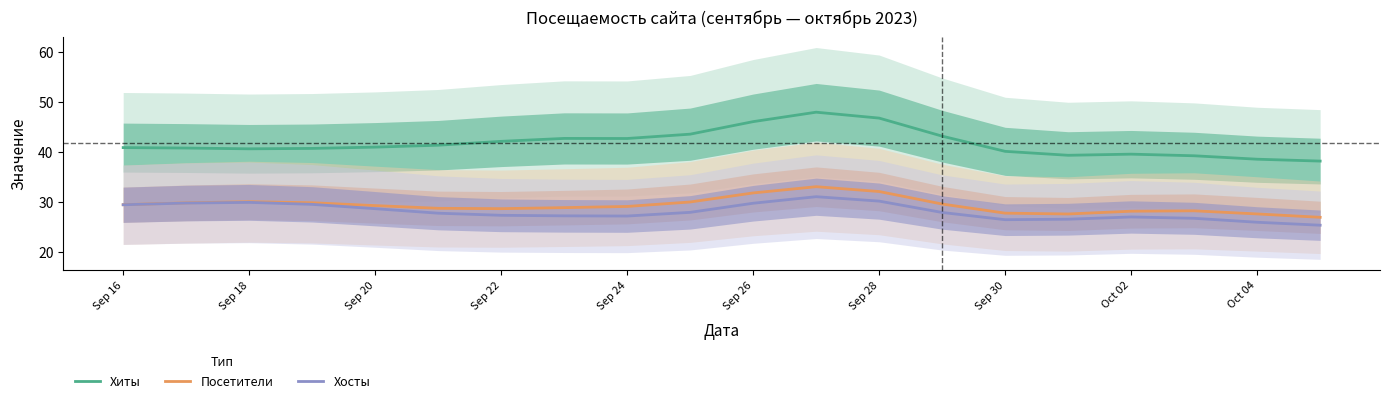

Is it true that Хосты equals 28.6 at Sep 20?

True